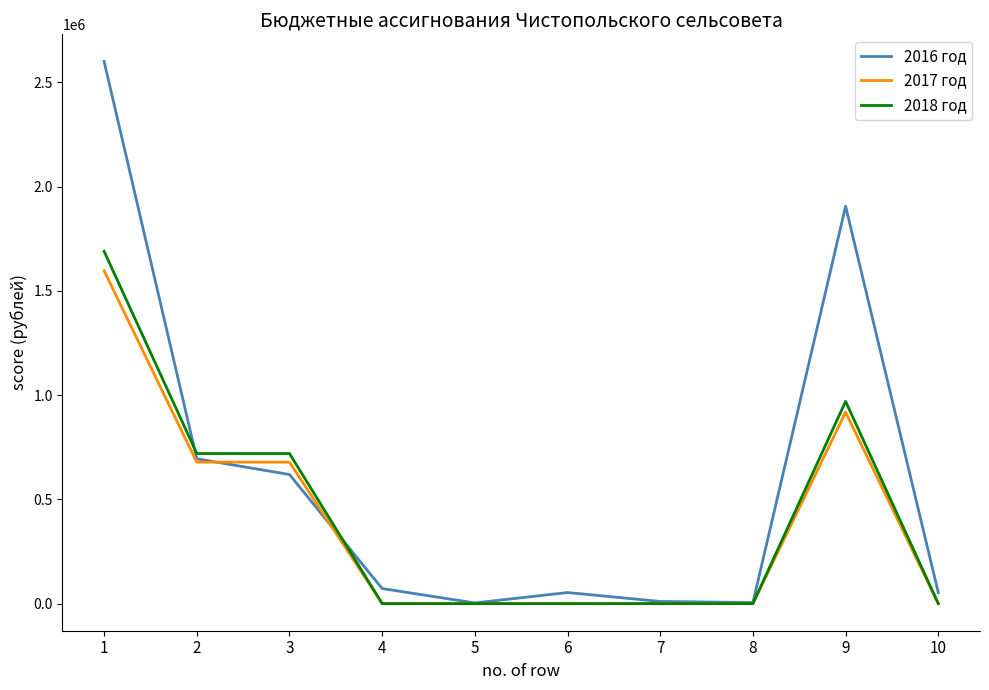

How many lines are shown in the chart?

3